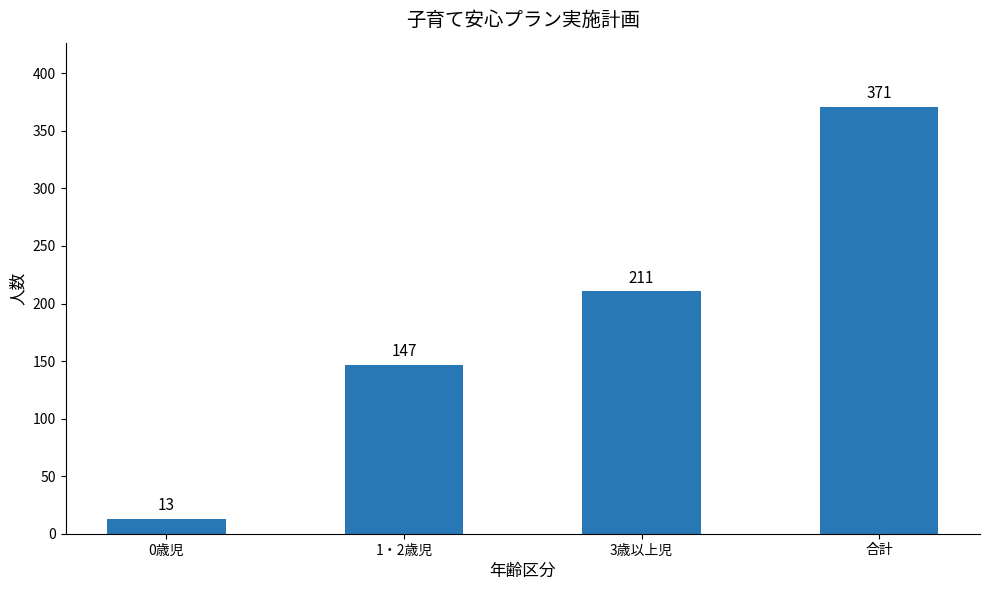

Rank the categories by value from highest to lowest.

合計, 3歳以上児, 1・2歳児, 0歳児